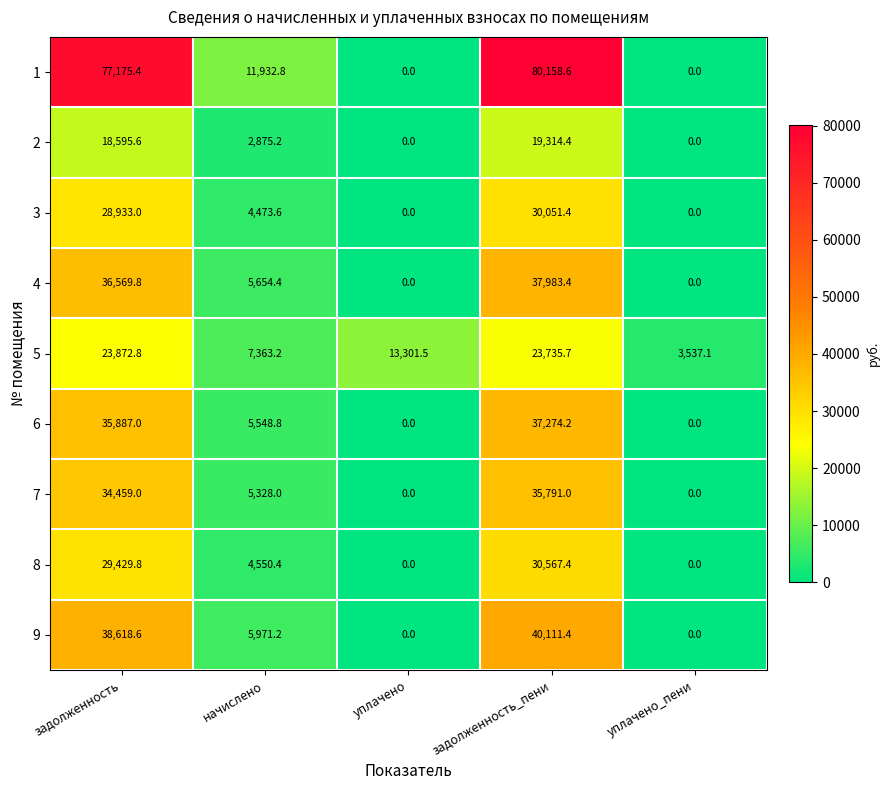

At which label is 3 closest to 15025?

начислено